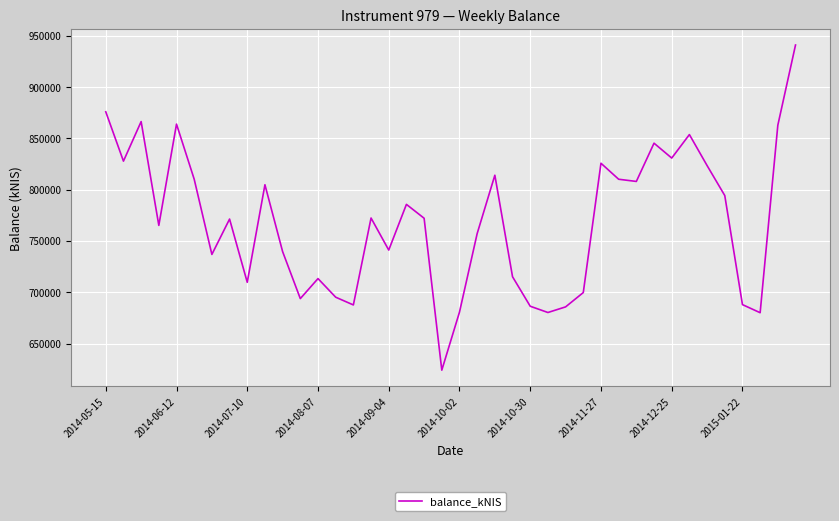

What is the maximum value shown in the chart?

940855.3